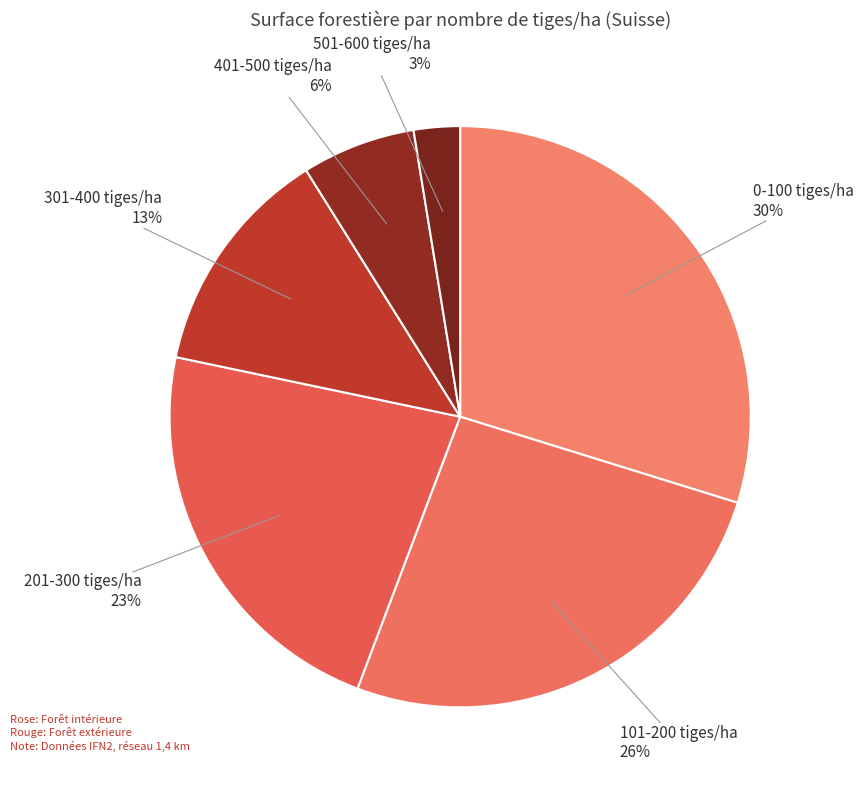

Which slice is the smallest?

501-600 tiges/ha